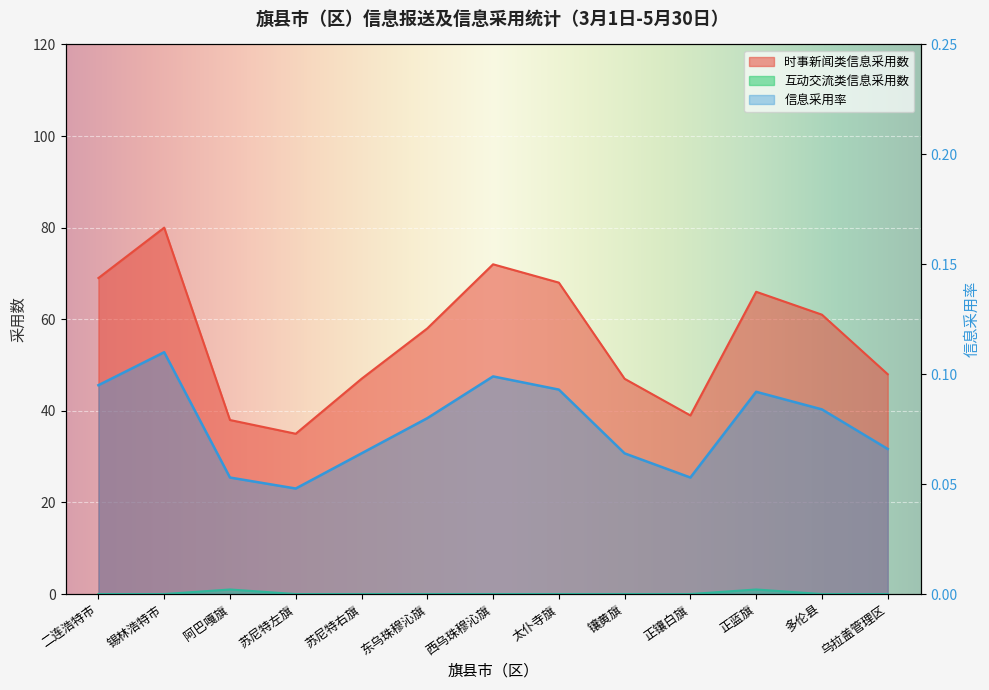

At which label is 互动交流类信息采用数 closest to 0?

二连浩特市